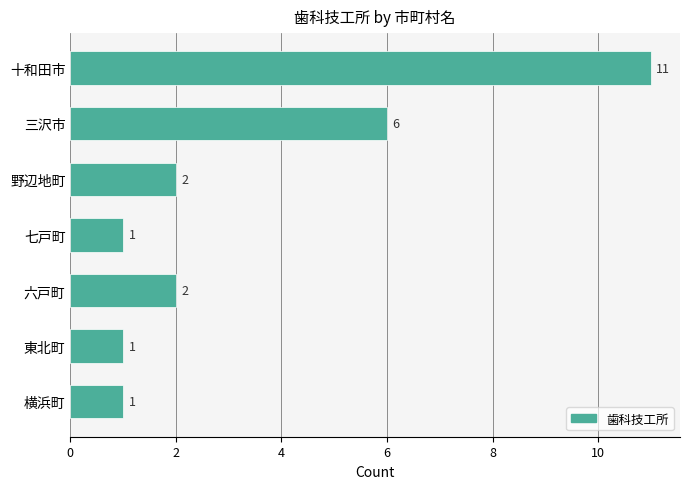

What is the maximum value shown in the chart?

11